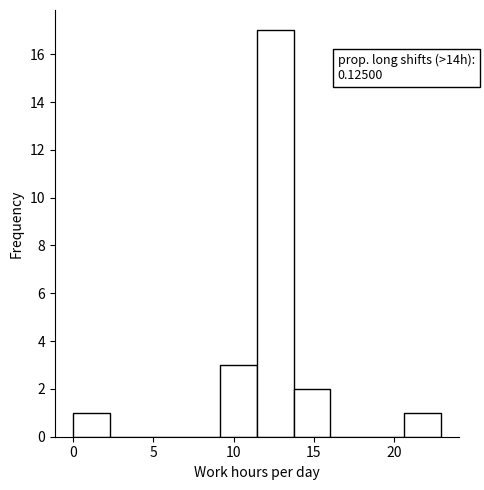

Which range on the x-axis has the tallest bar?

11.5 to 13.5